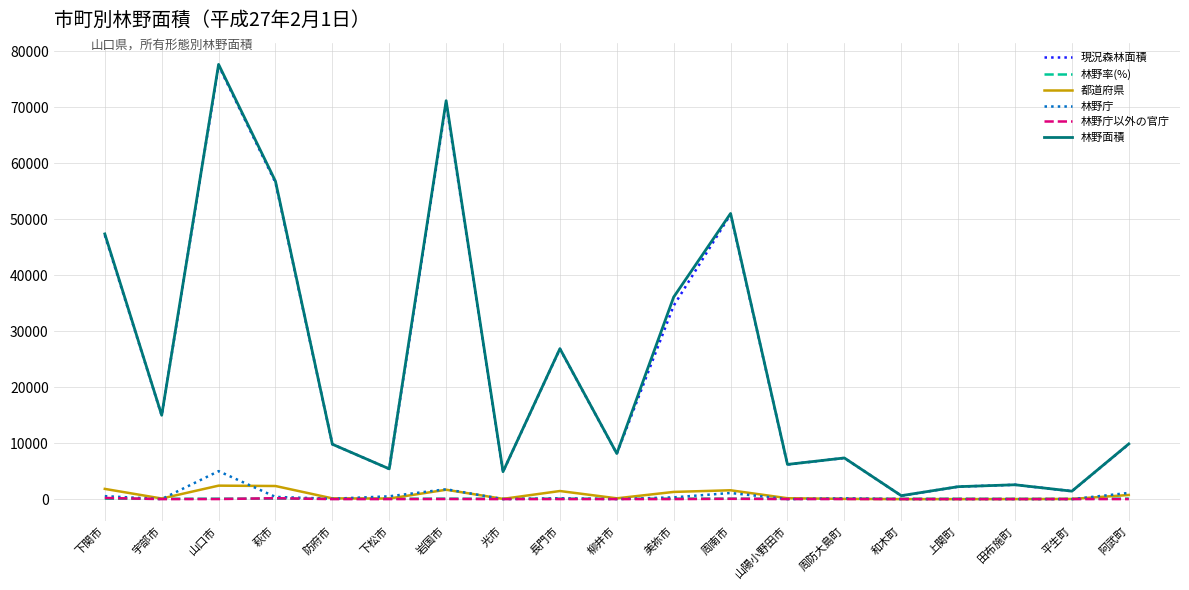

Which series has the widest spread of values?

林野面積